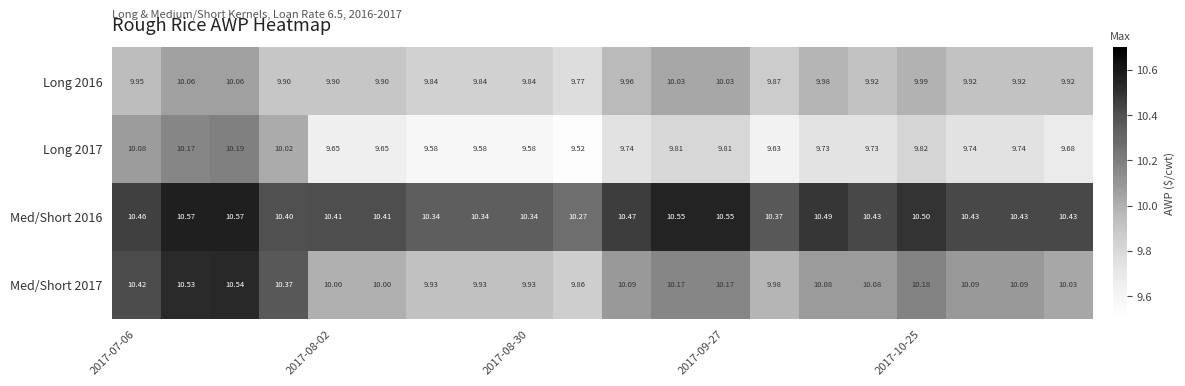

How many distinct data groups are displayed?

4